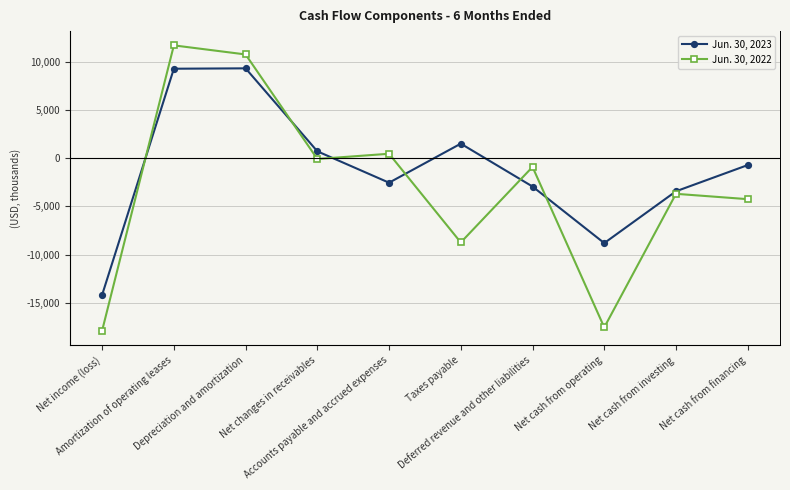

What is the average value of the Jun. 30, 2022 series?

-3017